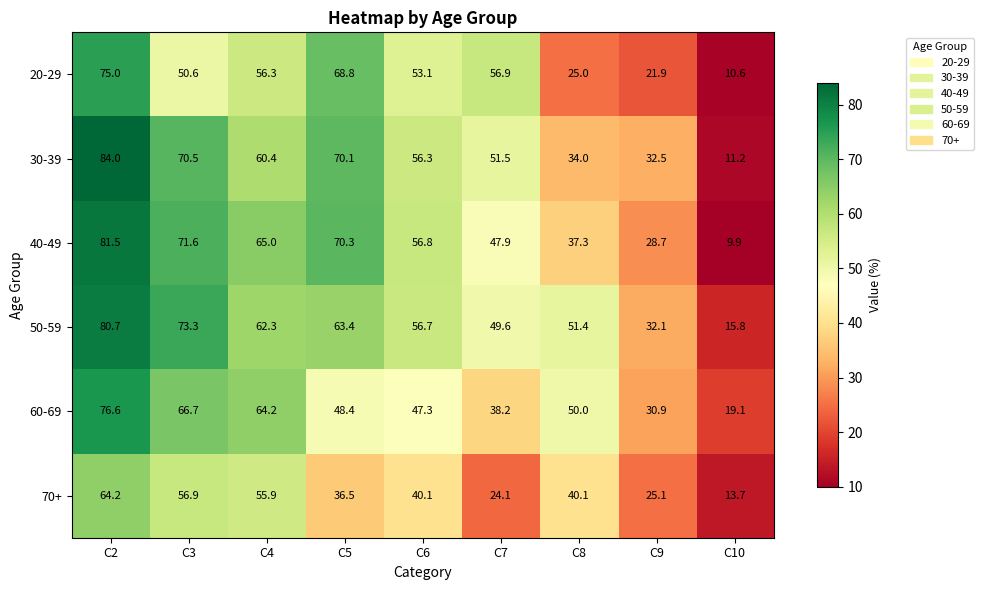

At C7, list the series in order from smallest to largest.

70+, 60-69, 40-49, 50-59, 30-39, 20-29